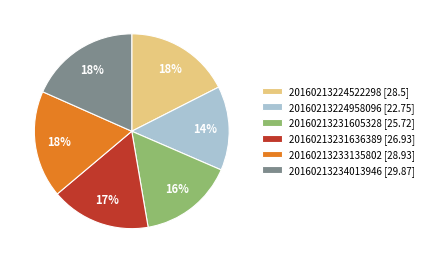

To the nearest percent, what is the difference between the largest and smallest slice percentages?

4%